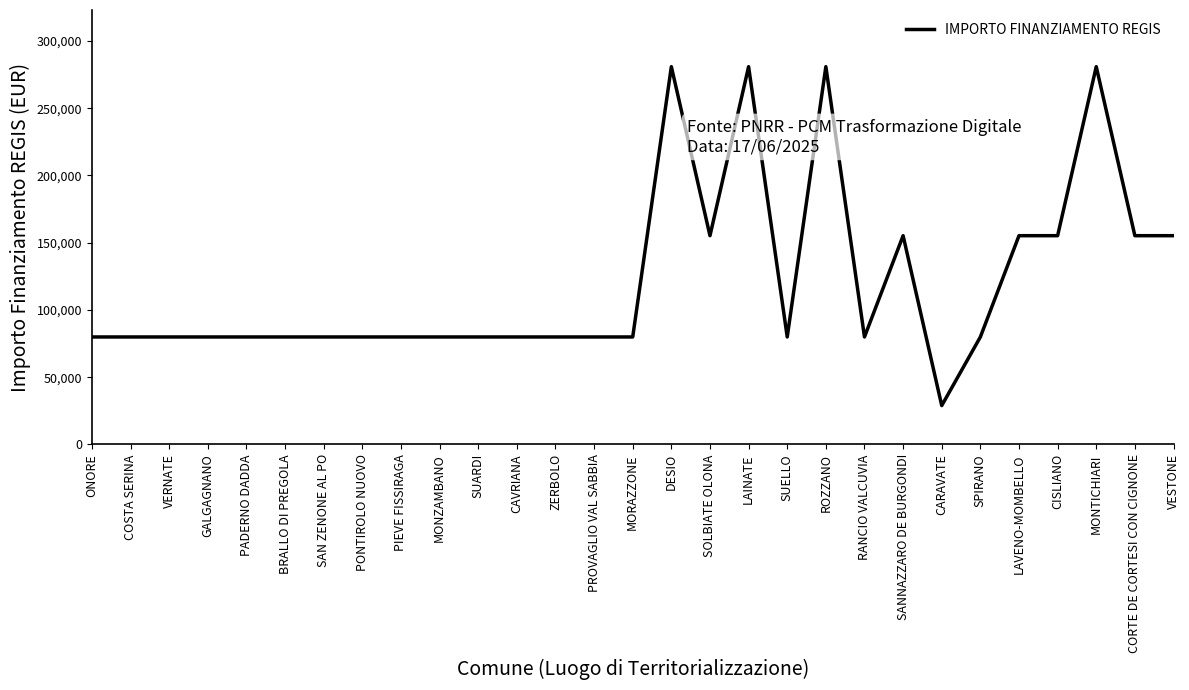

What is the approximate value at SUARDI, to the nearest 50?

79900